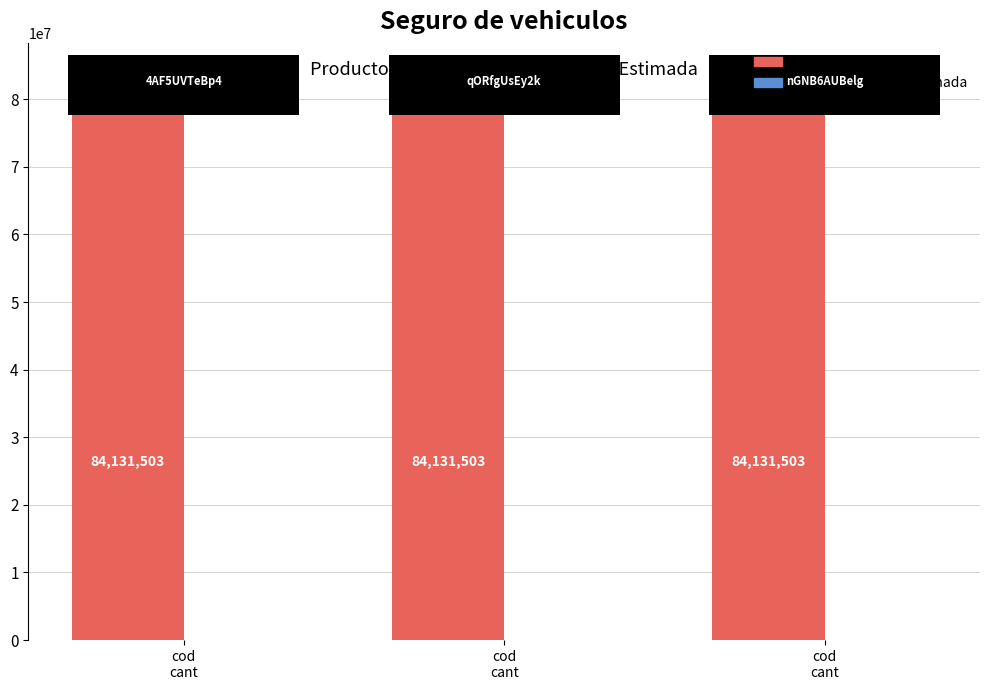

At which label is cantidad_global_estimada closest to 19?

cod
cant